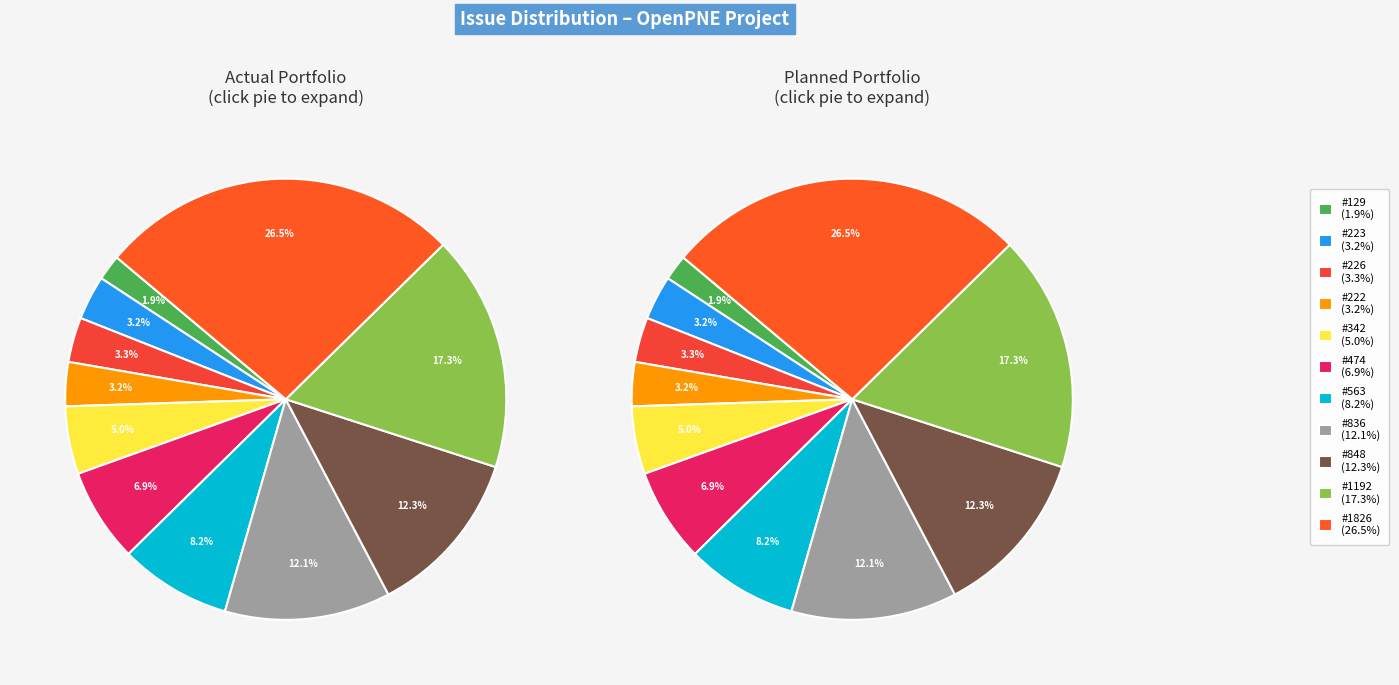

Is there any slice that represents more than half of the pie?

No